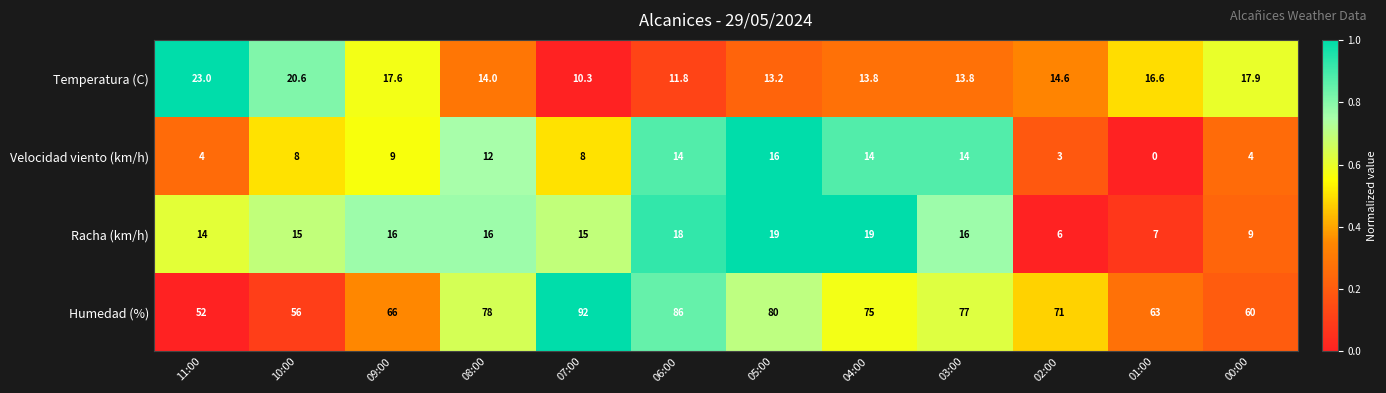

True or false: Racha (km/h) has a value of 16.0 at 09:00.

True